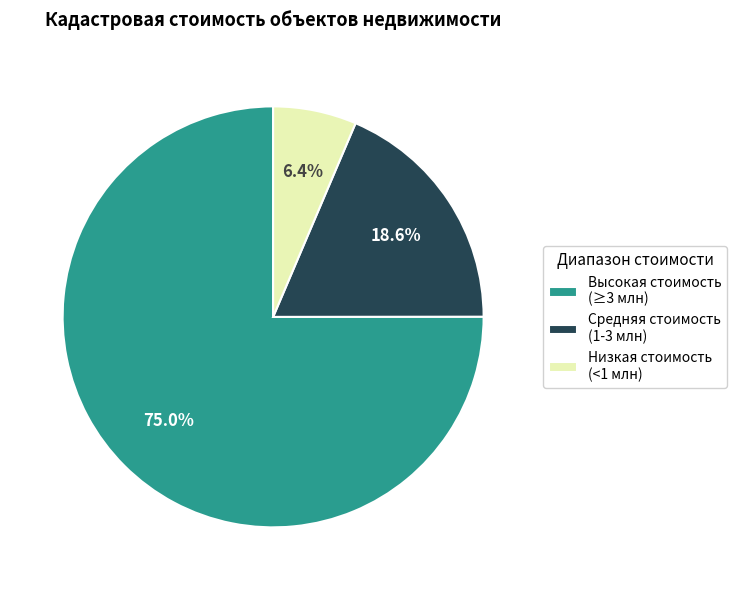

What percentage is NOT represented by Низкая стоимость (<1 млн)?

93.6%